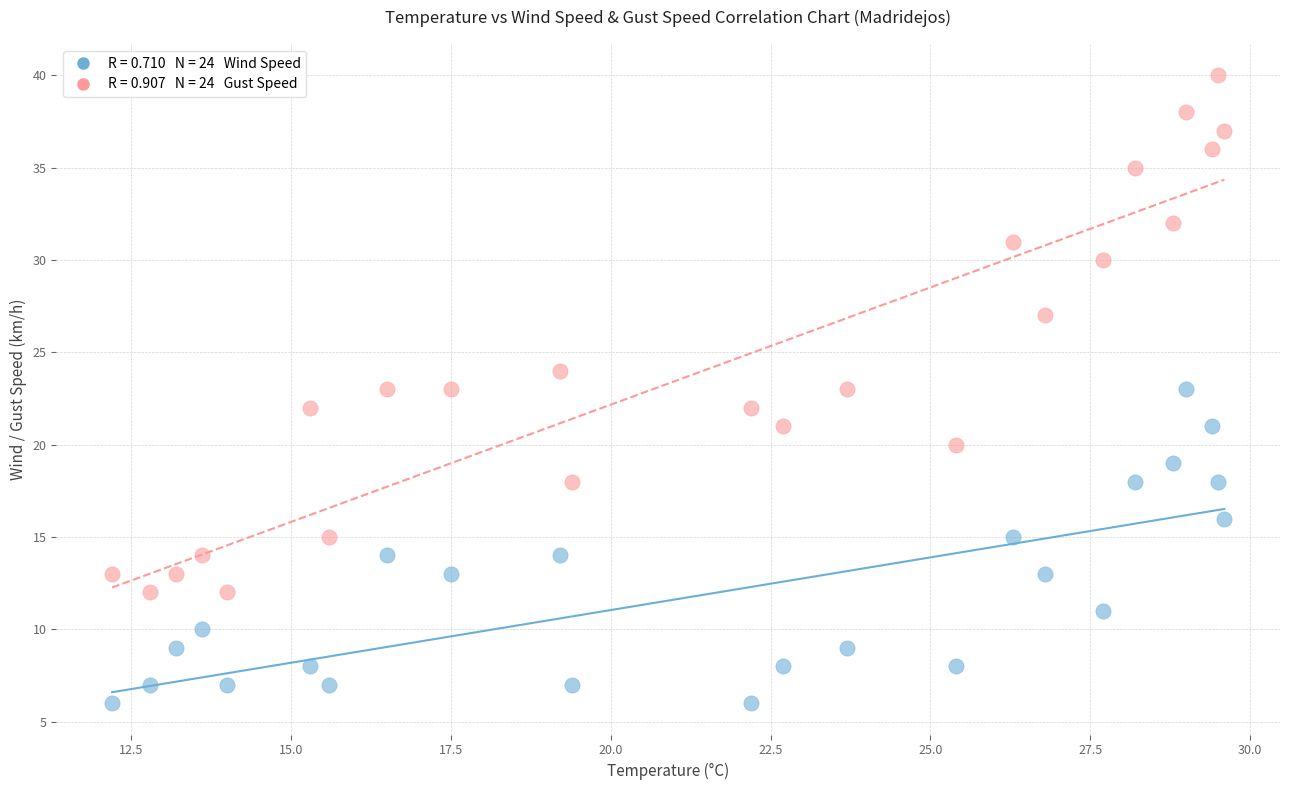

Across all data points, what is the range of Y values (max minus min)?

34